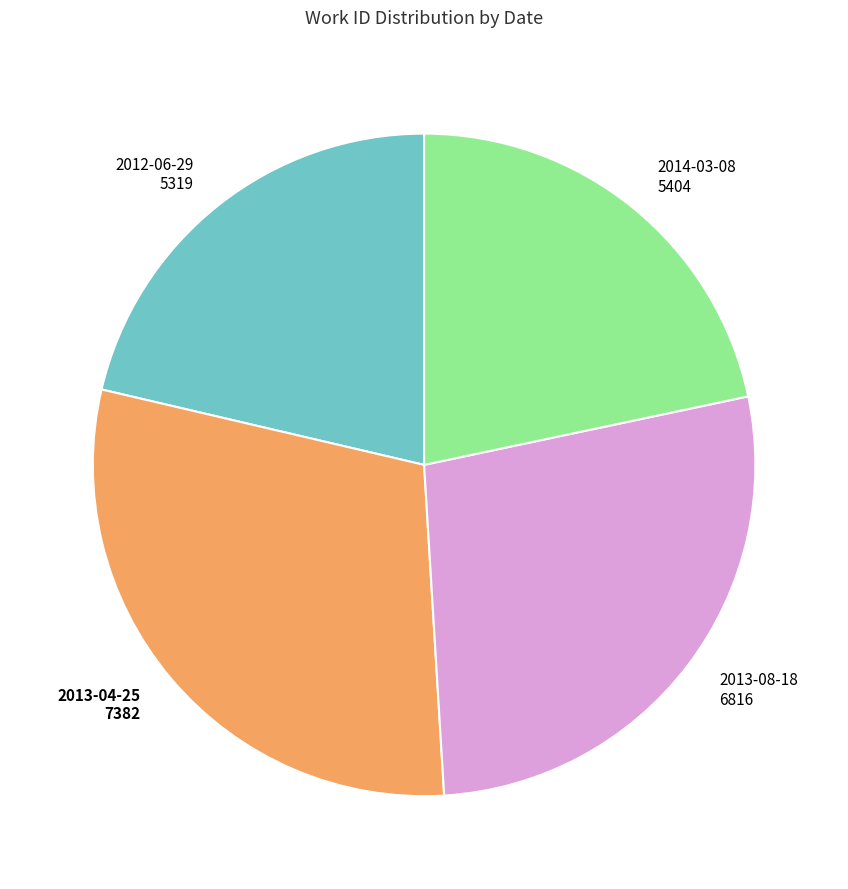

What is the largest slice in the pie chart?

2013-04-25